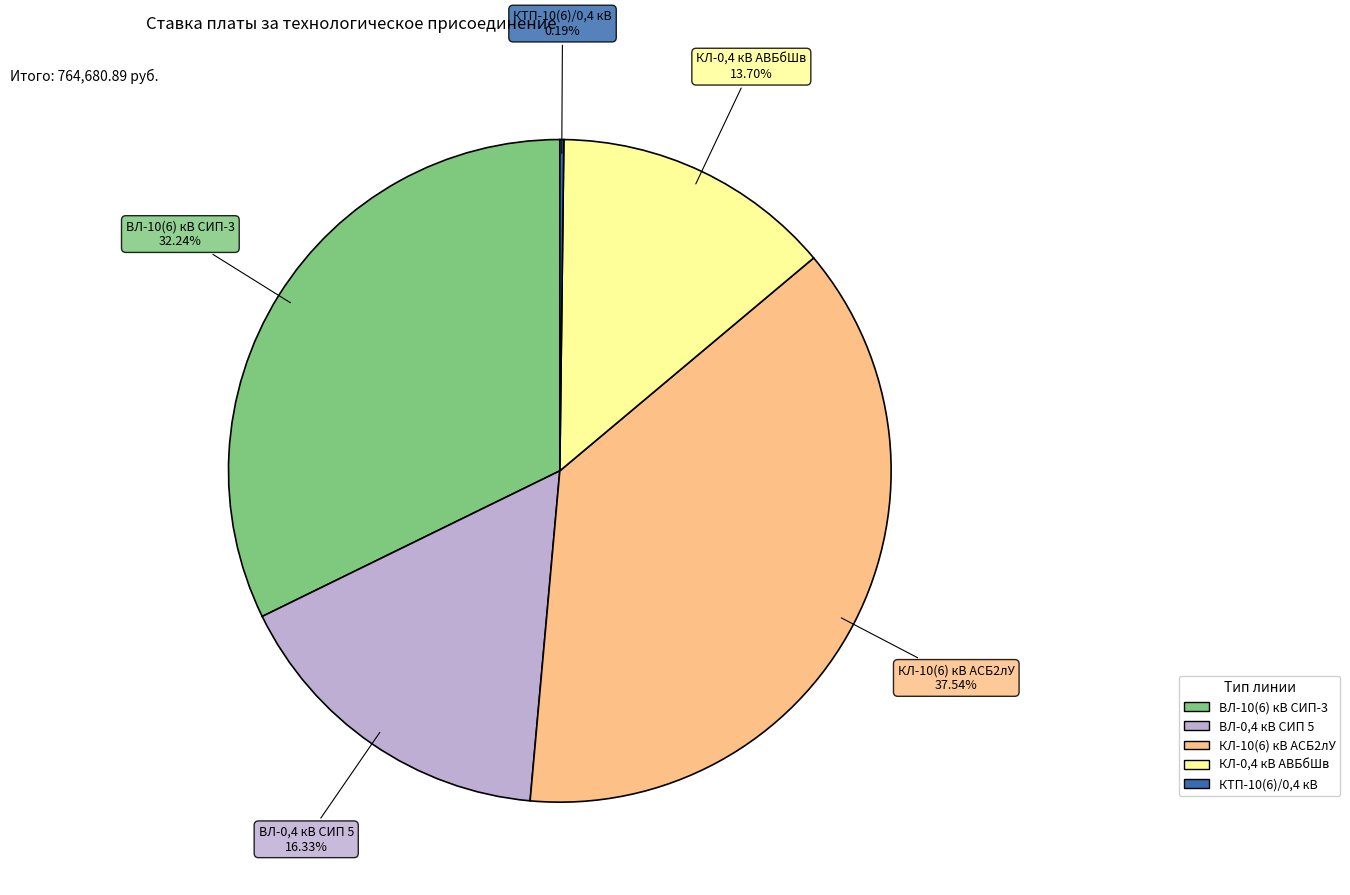

Combined, do КЛ-0,4 кВ АВБбШв and ВЛ-0,4 кВ СИП 5 account for over 50%?

No